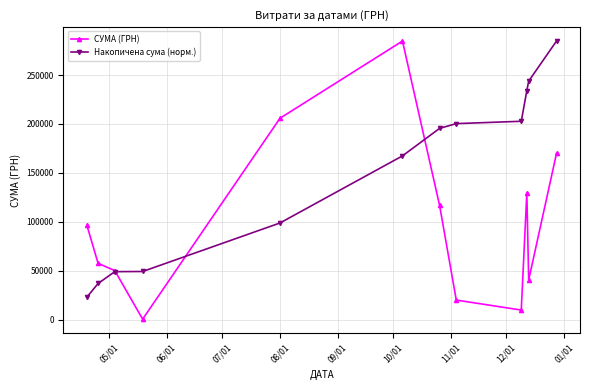

Which series has the widest spread of values?

СУМА (ГРН)